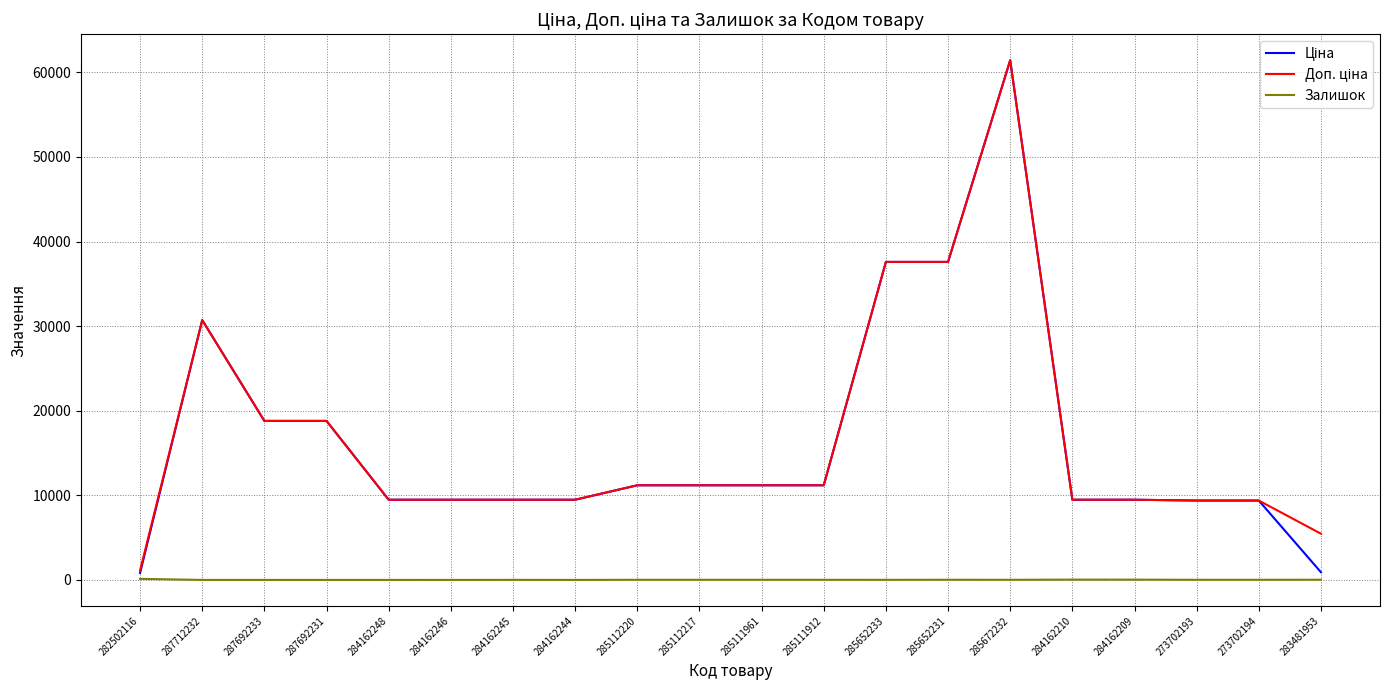

What is the spread (max minus min) of values at 287692231?

18796.8